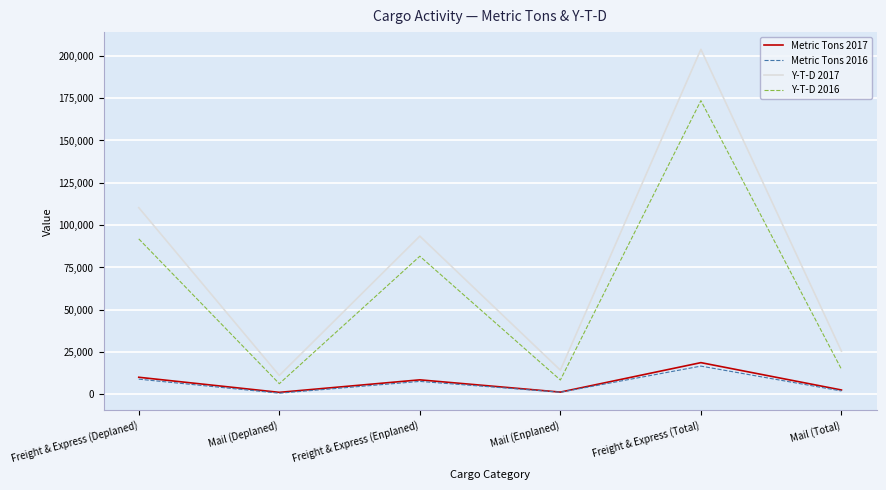

True or false: Y-T-D 2017 and Y-T-D 2016 cross at least once.

False